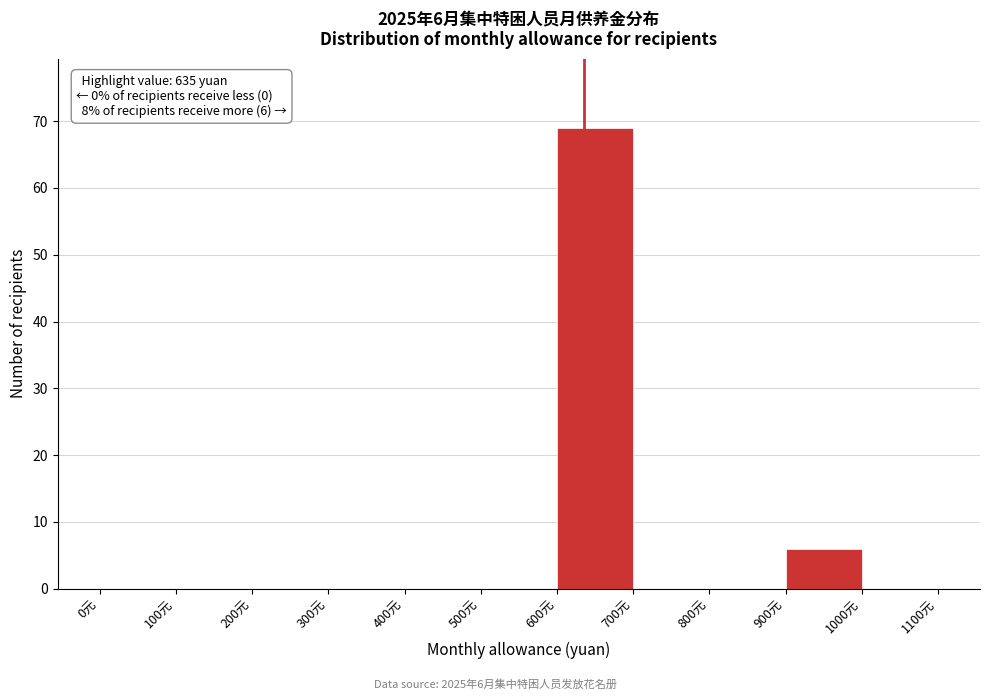

Over which range of the x-axis is the bar tallest?

600 to 700